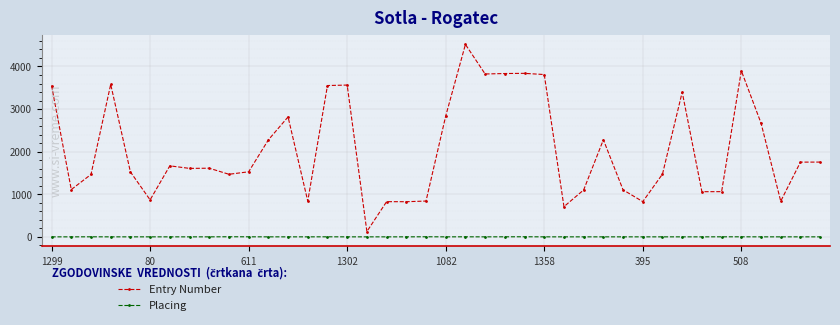

What is the minimum value for Entry Number?

126